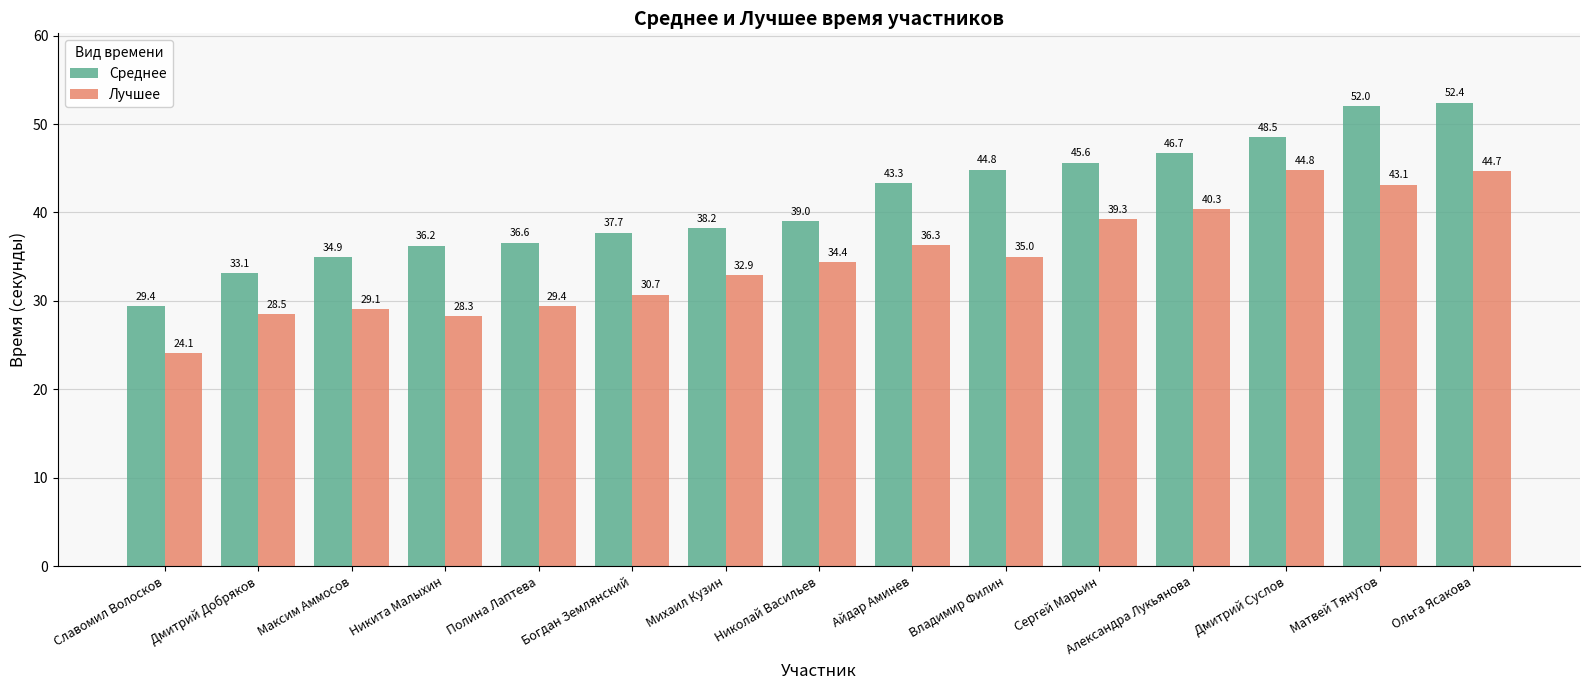

What is the difference between the maximum and minimum values in the Среднее series?

23.0